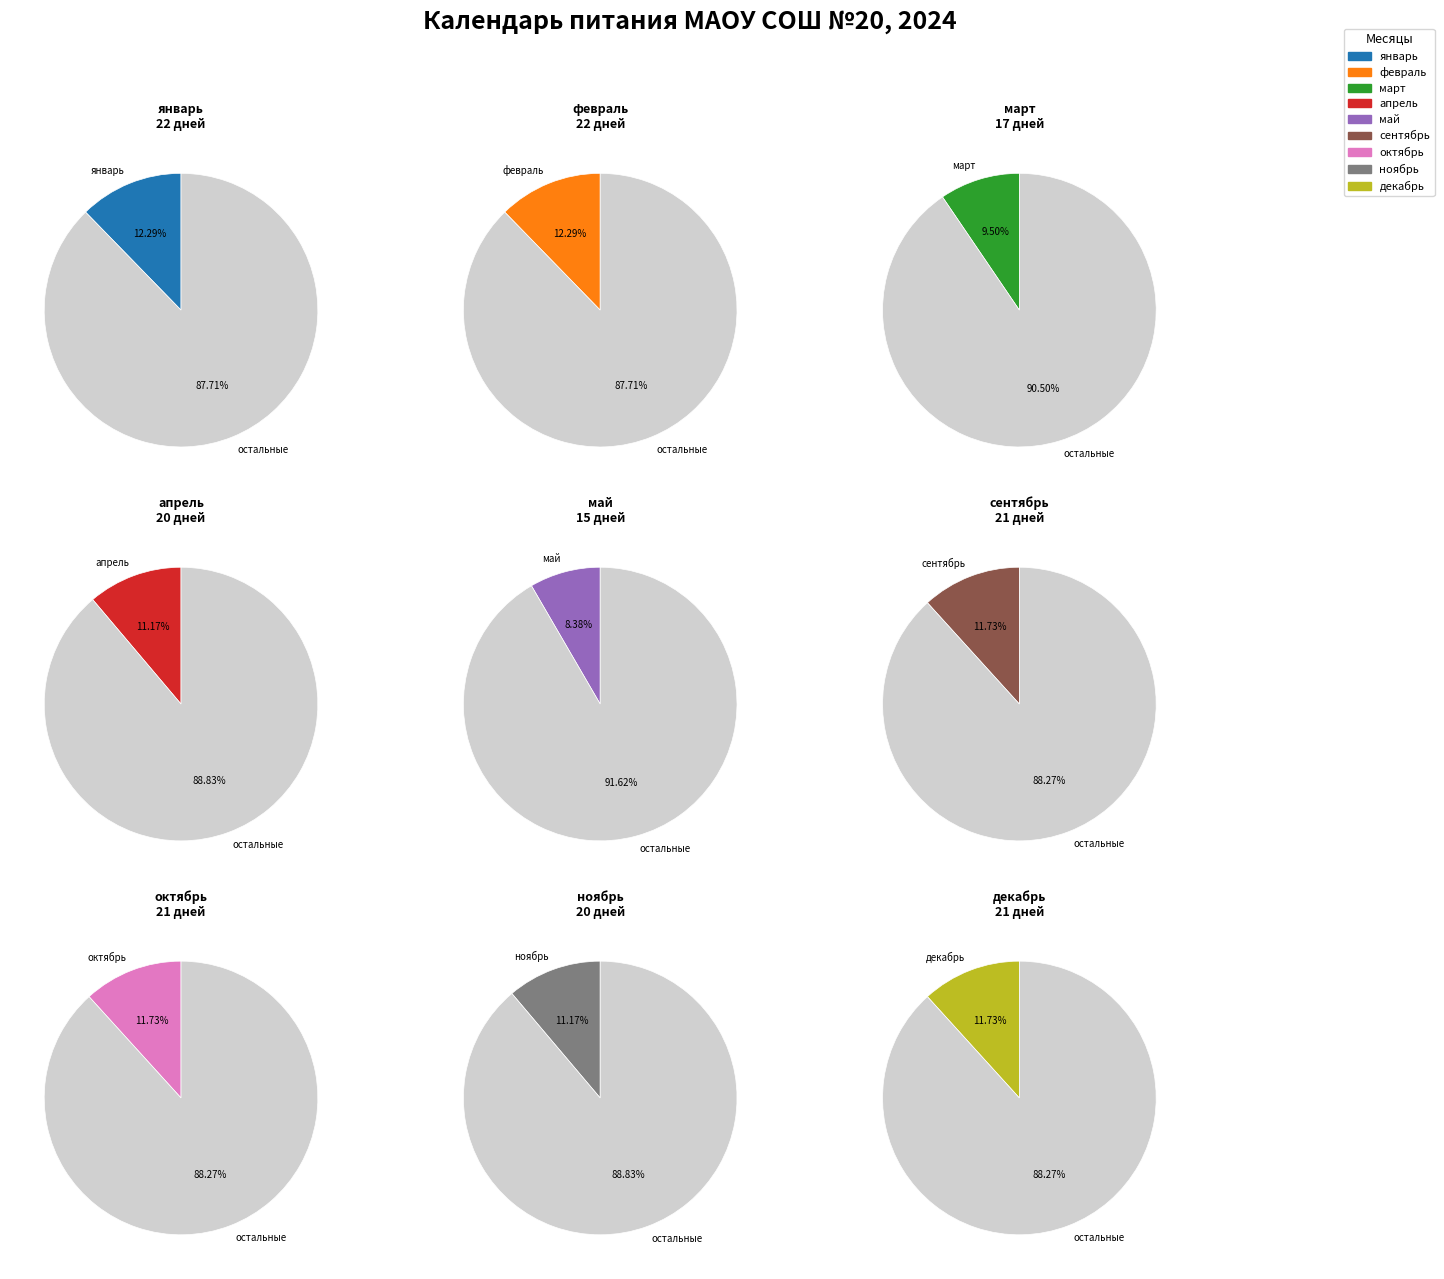

To the nearest percent, what is the combined percentage of январь and сентябрь?

24%